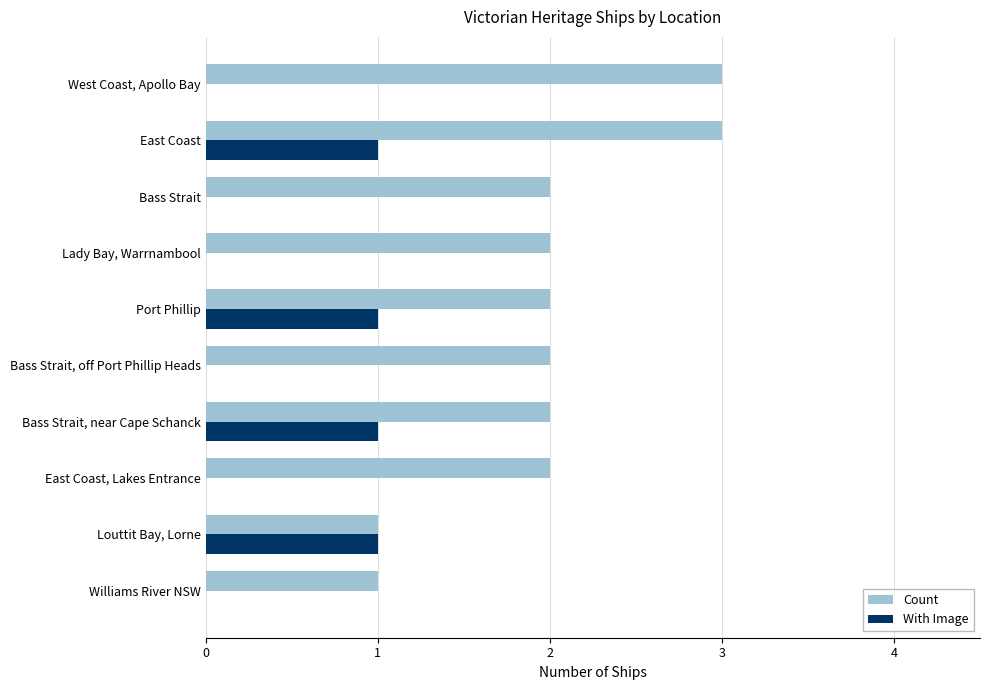

Which series has the largest total across all categories?

Count